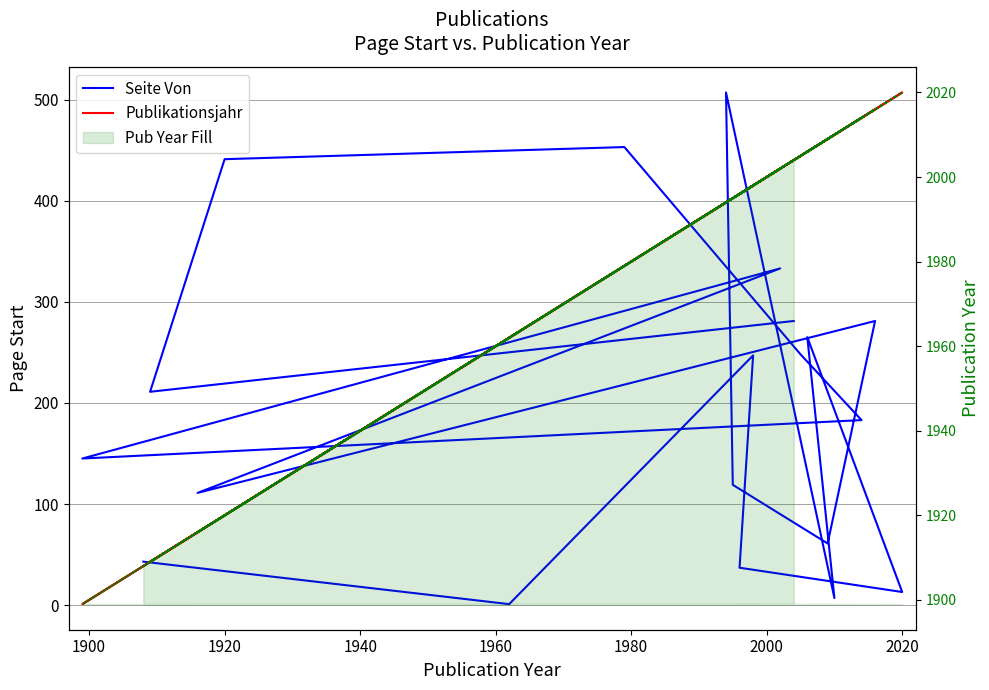

The value of Seite Von at 9 is 82. True or false?

False